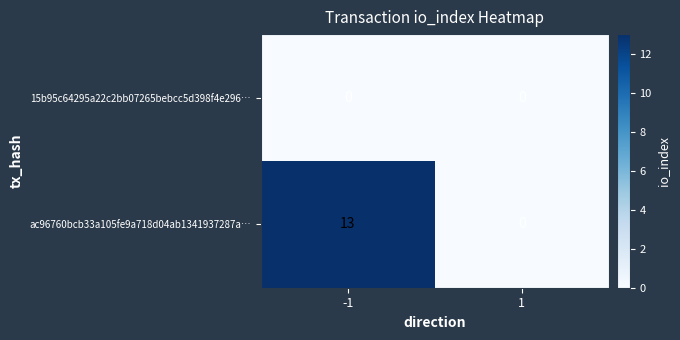

Reading right to left, extract all data points from this chart.

15b95c64295a22c2bb07265bebcc5d398f4e296…: 0	0
ac96760bcb33a105fe9a718d04ab1341937287a…: 0	13